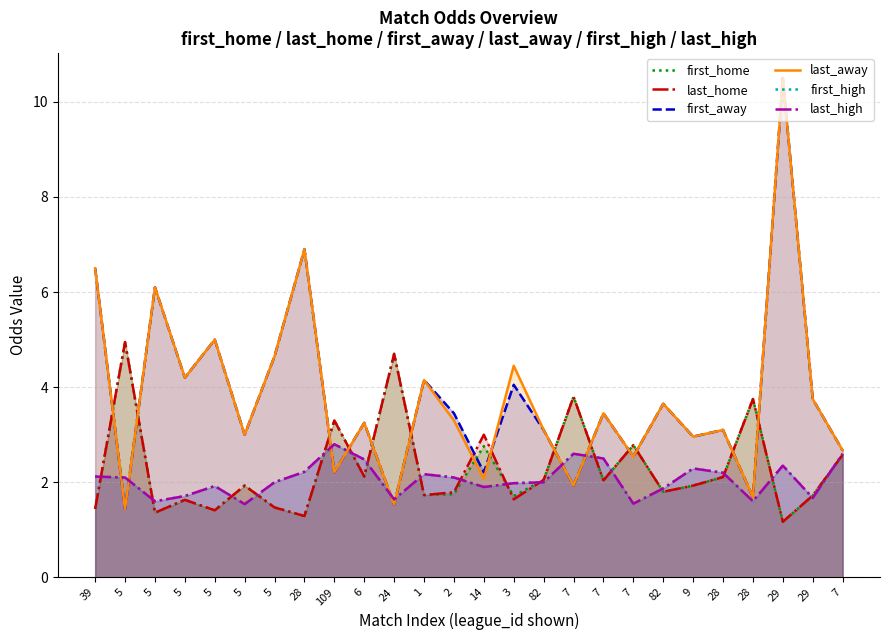

At how many categories does at least one series exceed 3?

21